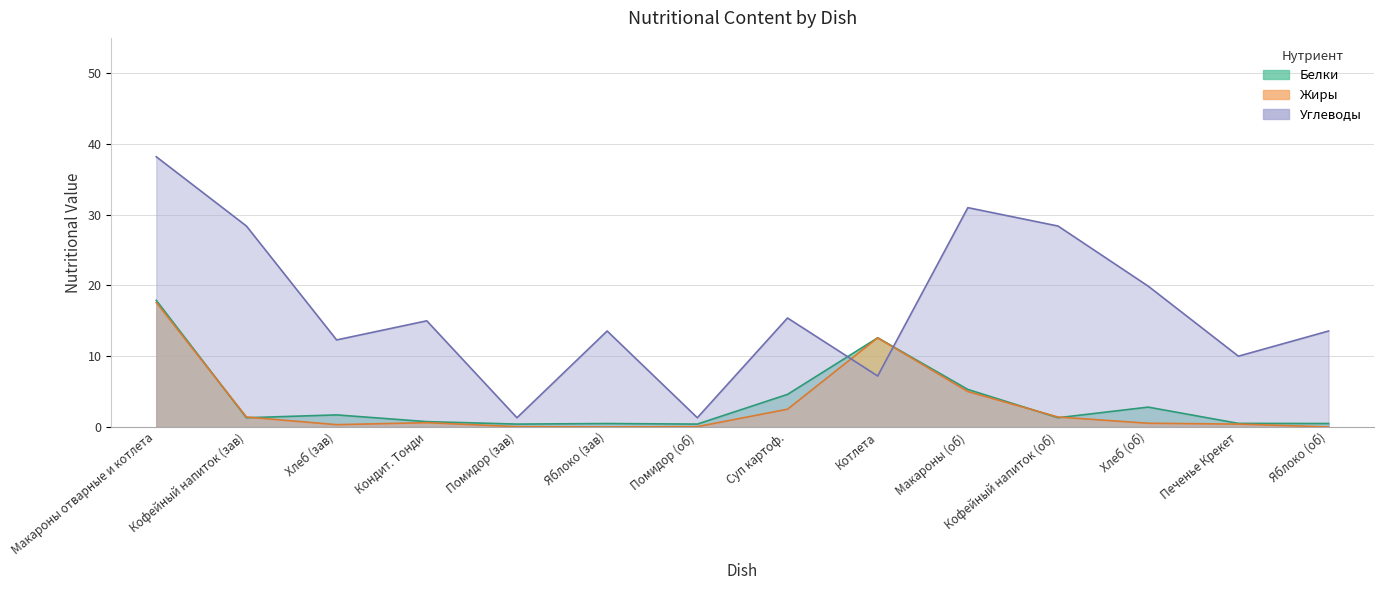

What is the sum of the Жиры values at Яблоко (об) and Кофейный напиток (зав)?

1.4